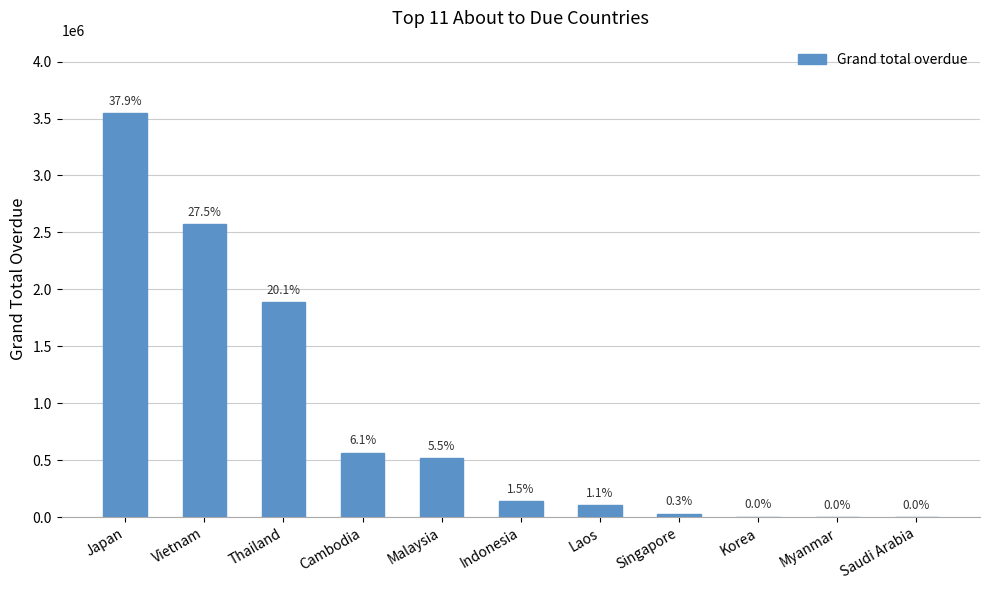

What is the difference between the maximum and minimum values?

3545461.8